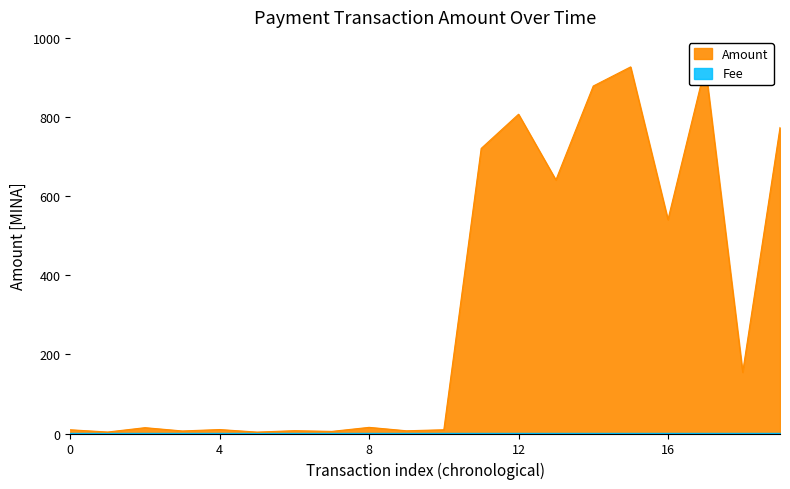

How many data points are above 15?

10